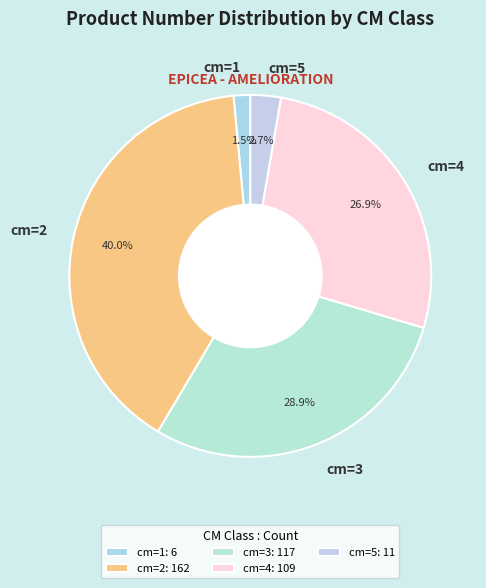

To the nearest percent, what portion does cm=3 represent?

29%